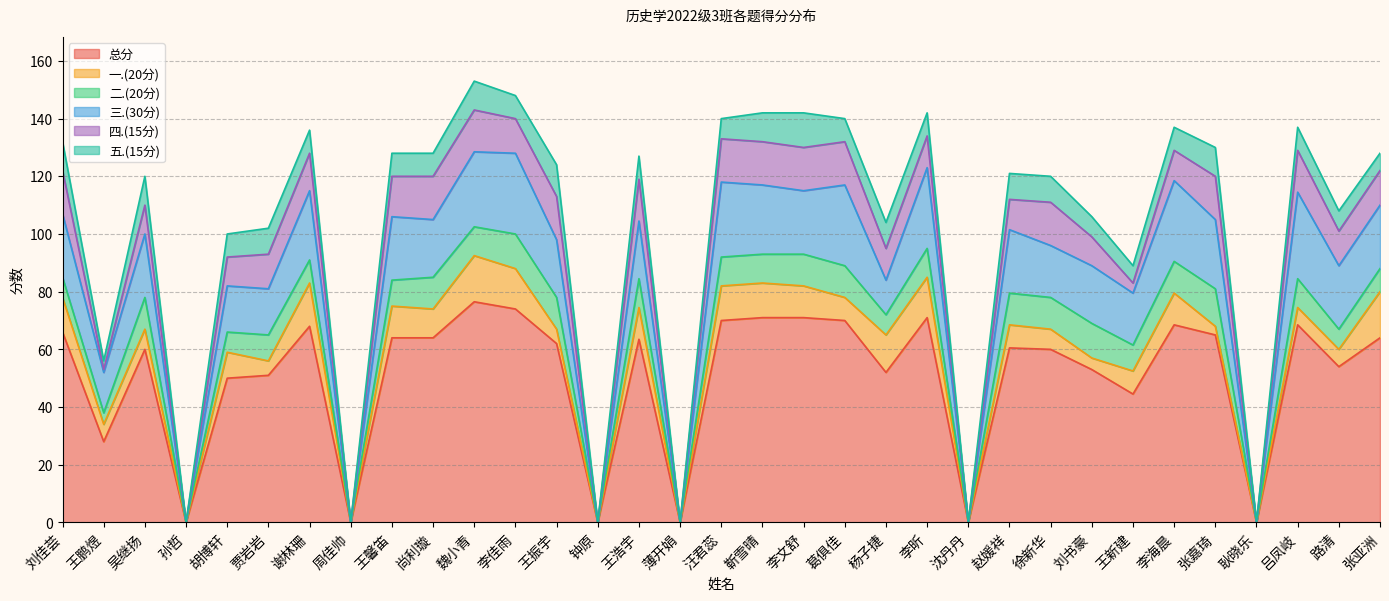

At which category does the chart reach its minimum across all series?

孙哲